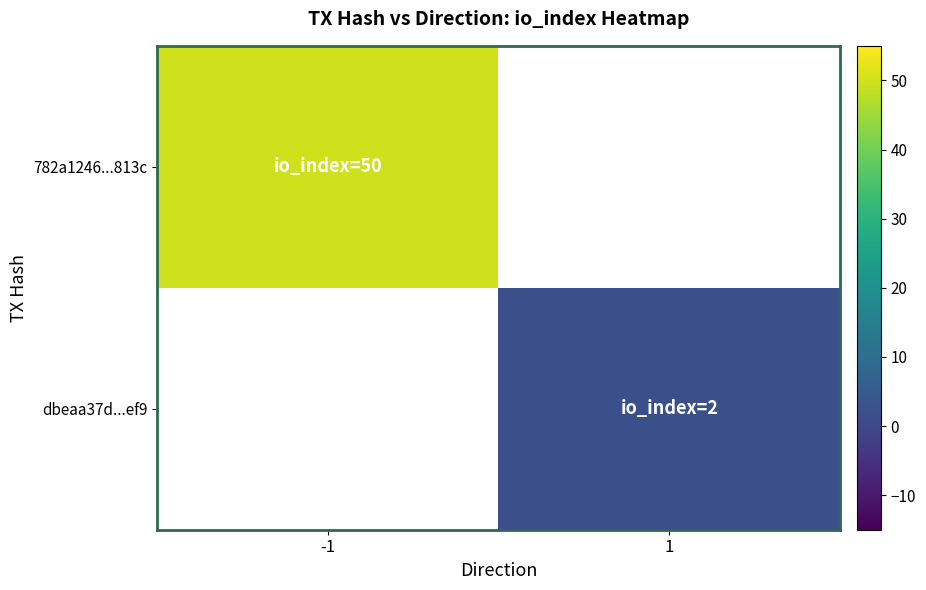

Which series has the largest range (max minus min)?

782a1246...813c